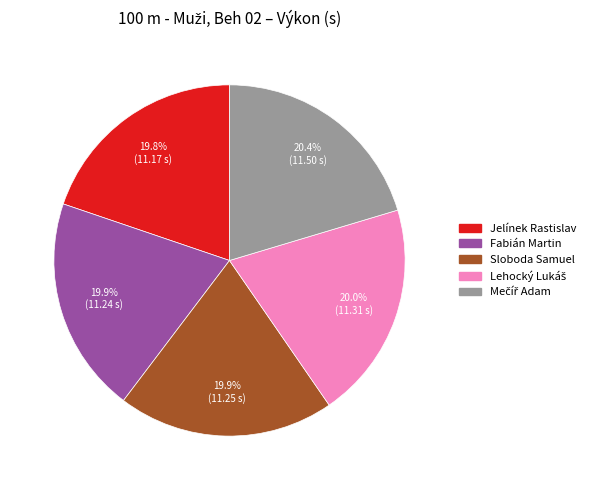

Does any single category account for the majority?

No